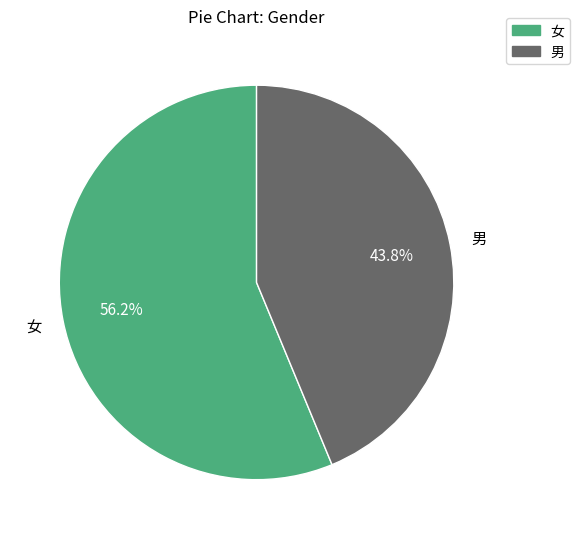

Which category has the biggest portion of the pie?

女